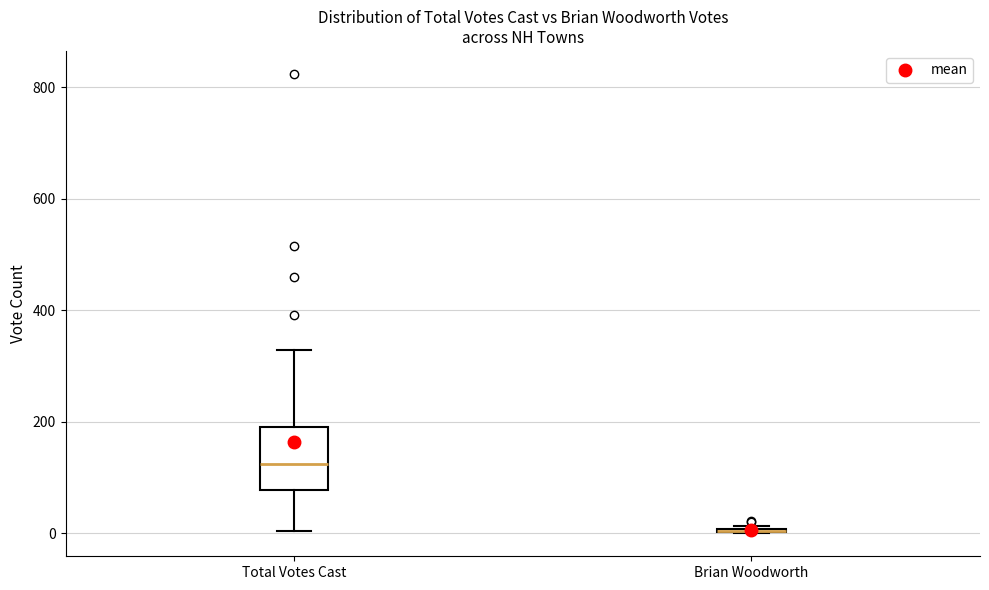

Reading left to right, transcribe this box plot: for each box, give where its median line is, the range the box spans, and where its two whiskers end, as read against the y-axis. The values are not printed on the chart, so give them approximately, as read against the axis.

Total Votes Cast: median 120, box 80 to 200, whiskers 0 to 320
Brian Woodworth: box collapsed to a line at 0, whiskers 0 to 20